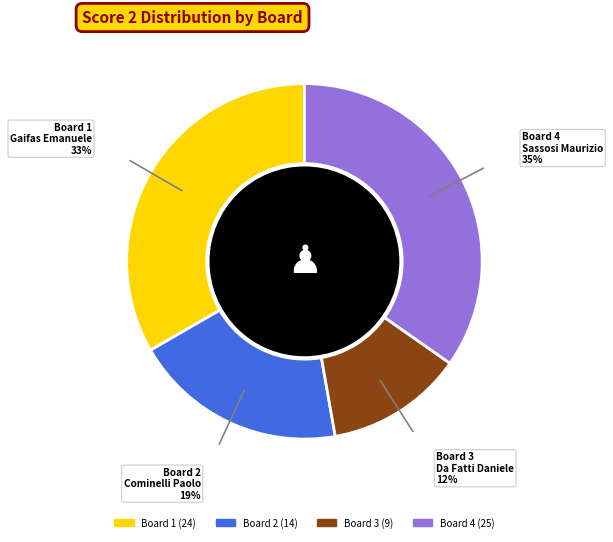

Does any single category account for the majority?

No